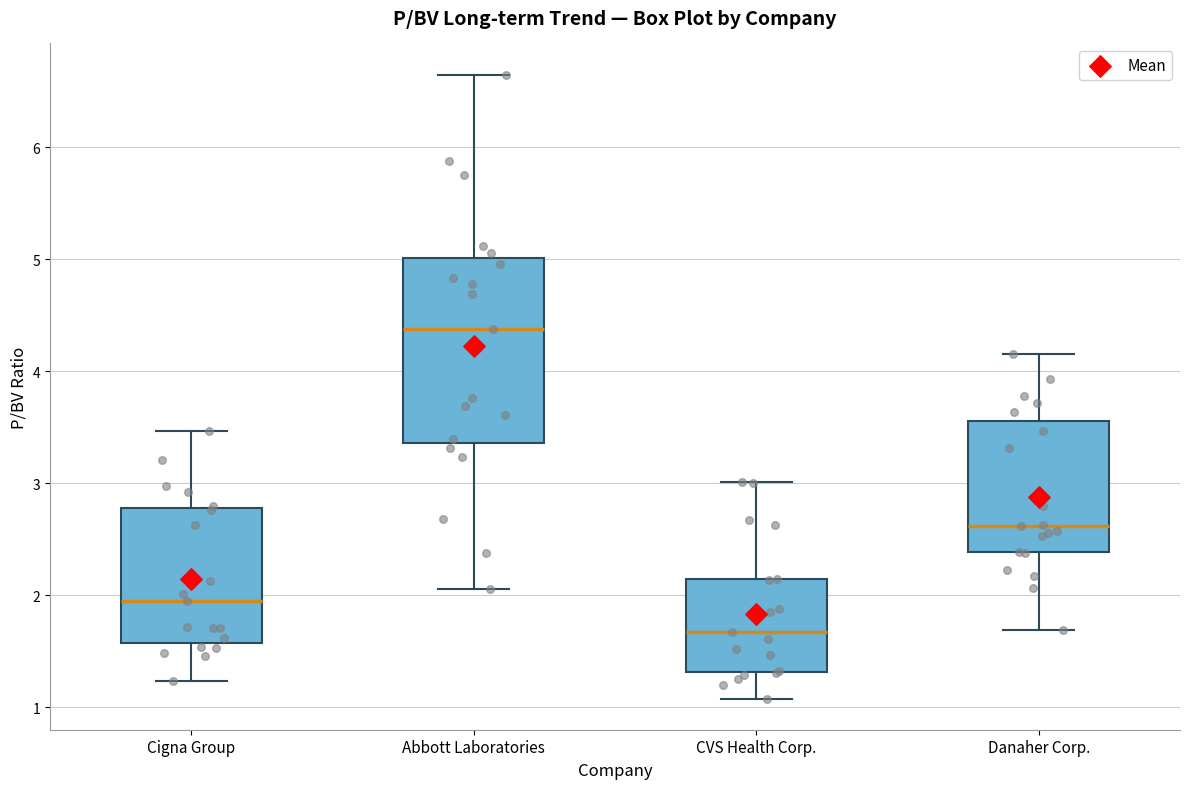

Which box is the tallest, from its lower edge to its upper edge?

Abbott Laboratories